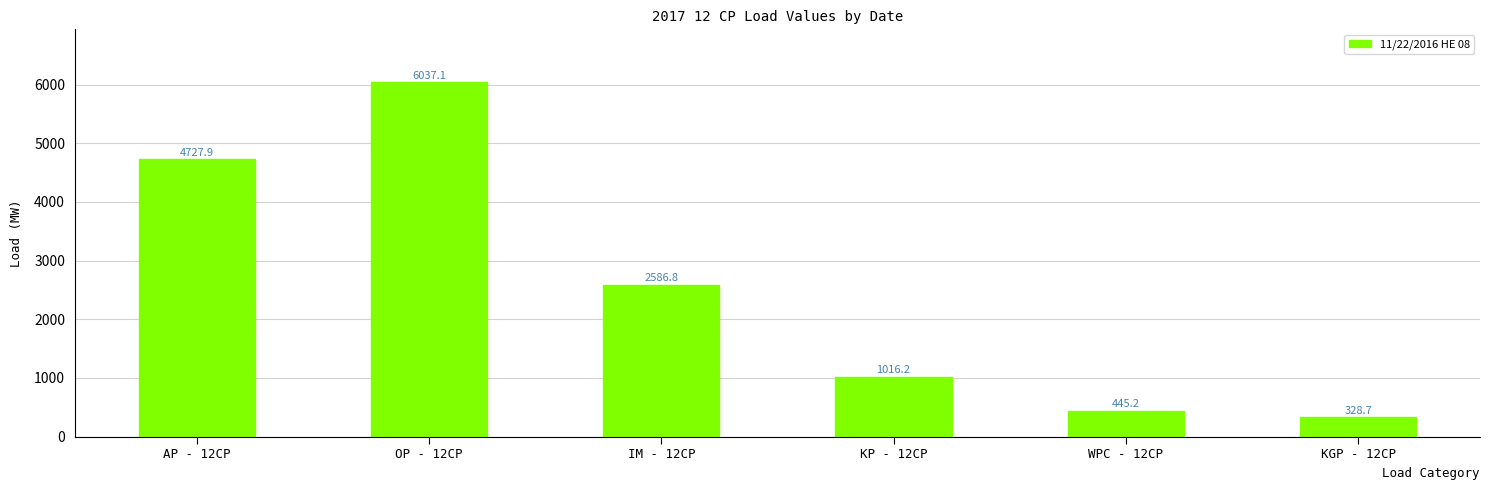

Is it true that the value at WPC - 12CP is 445.2?

True